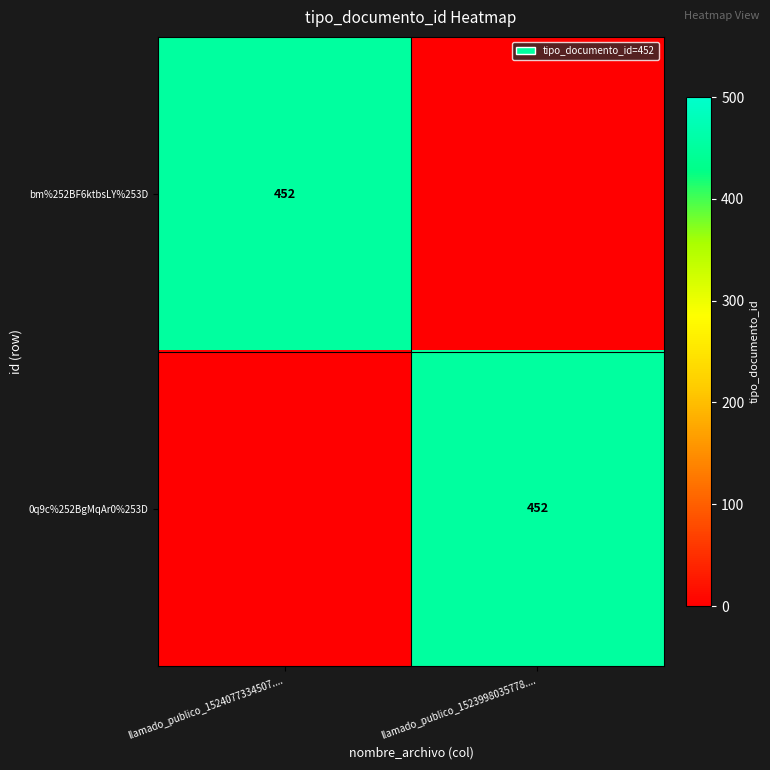

Count the number of data series in this chart.

2